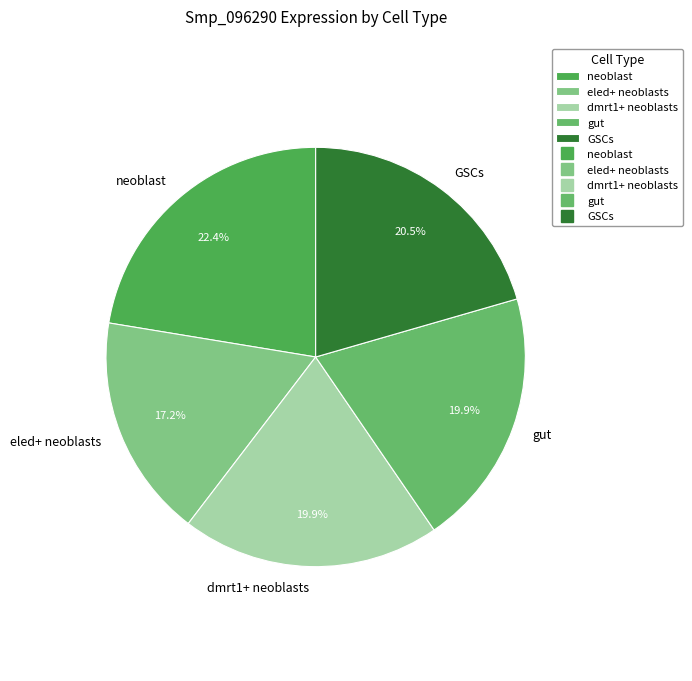

To the nearest percent, what is the combined percentage of eled+ neoblasts and GSCs?

38%